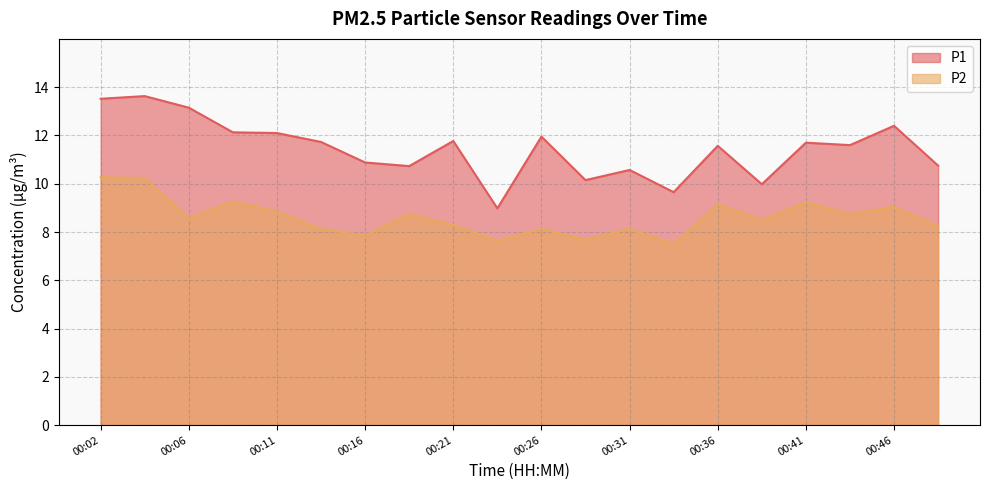

Which label corresponds to the smallest value in the chart?

00:34